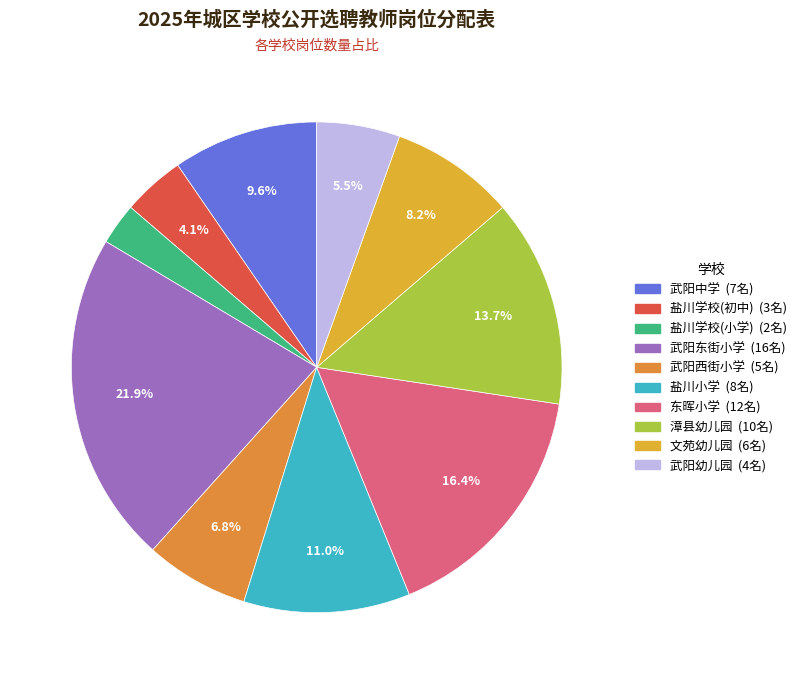

Is 文苑幼儿园 the majority of the pie?

No